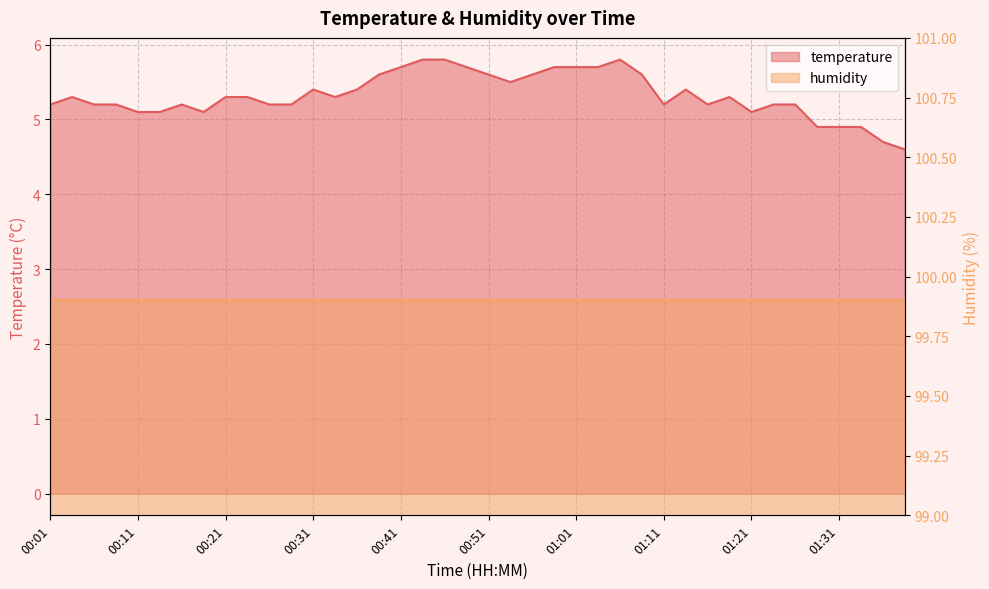

Approximately how many times larger is the value at 01:03 compared to 01:28?

1.2